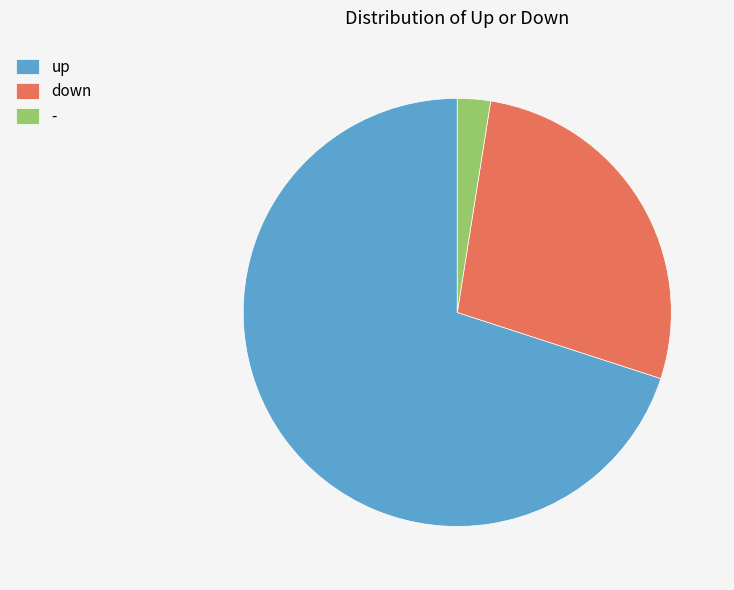

Which category accounts for the majority?

up